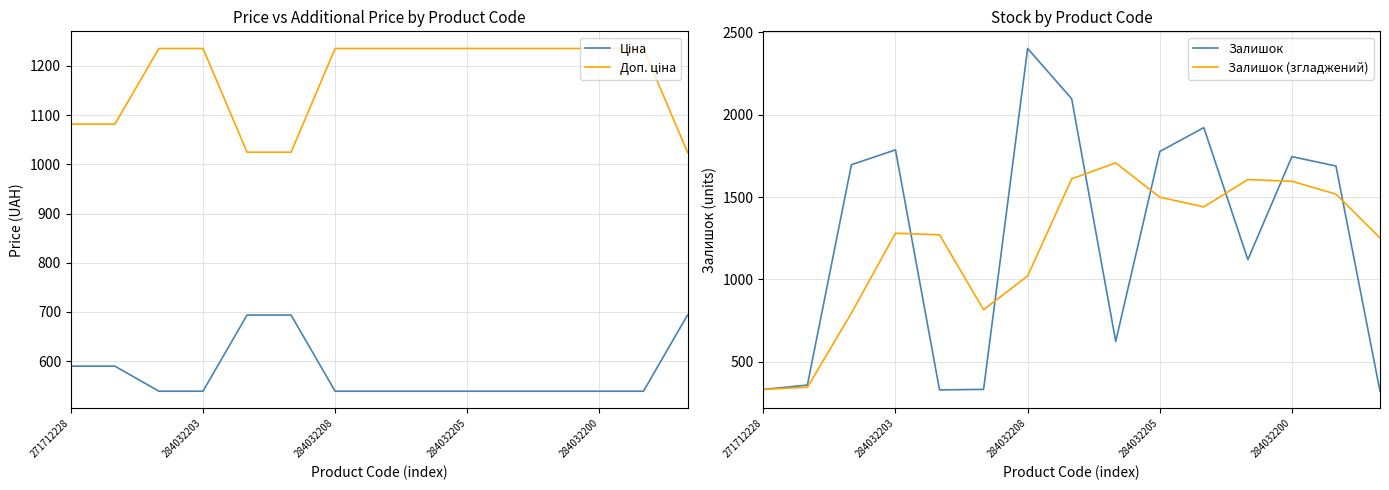

True or false: Залишок (згладжений) has a value of 1280.3 at 284032203.

True